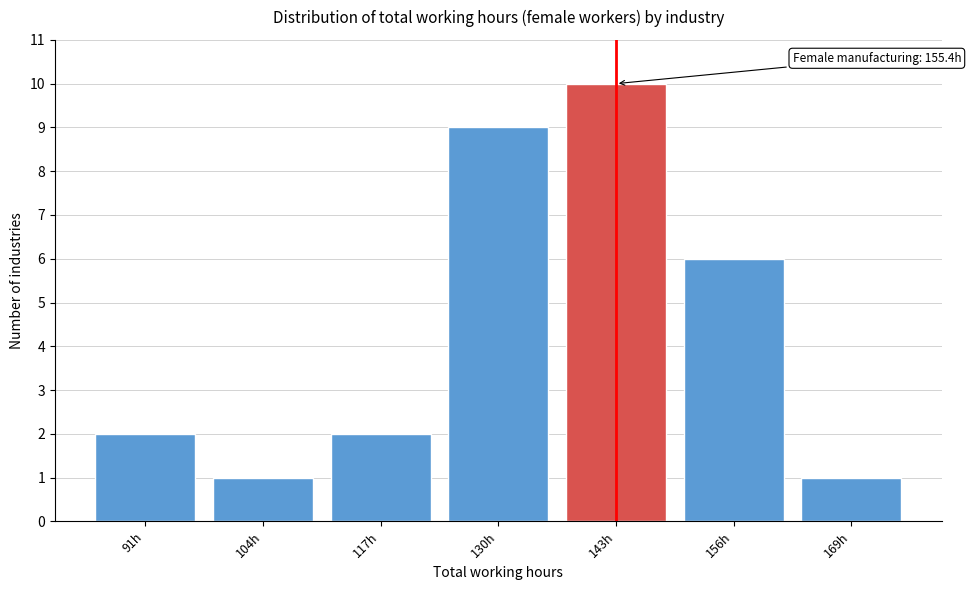

Reading left to right, transcribe all the data shown in this chart.

91h=2	104h=1	117h=2	130h=9	143h=10	156h=6	169h=1